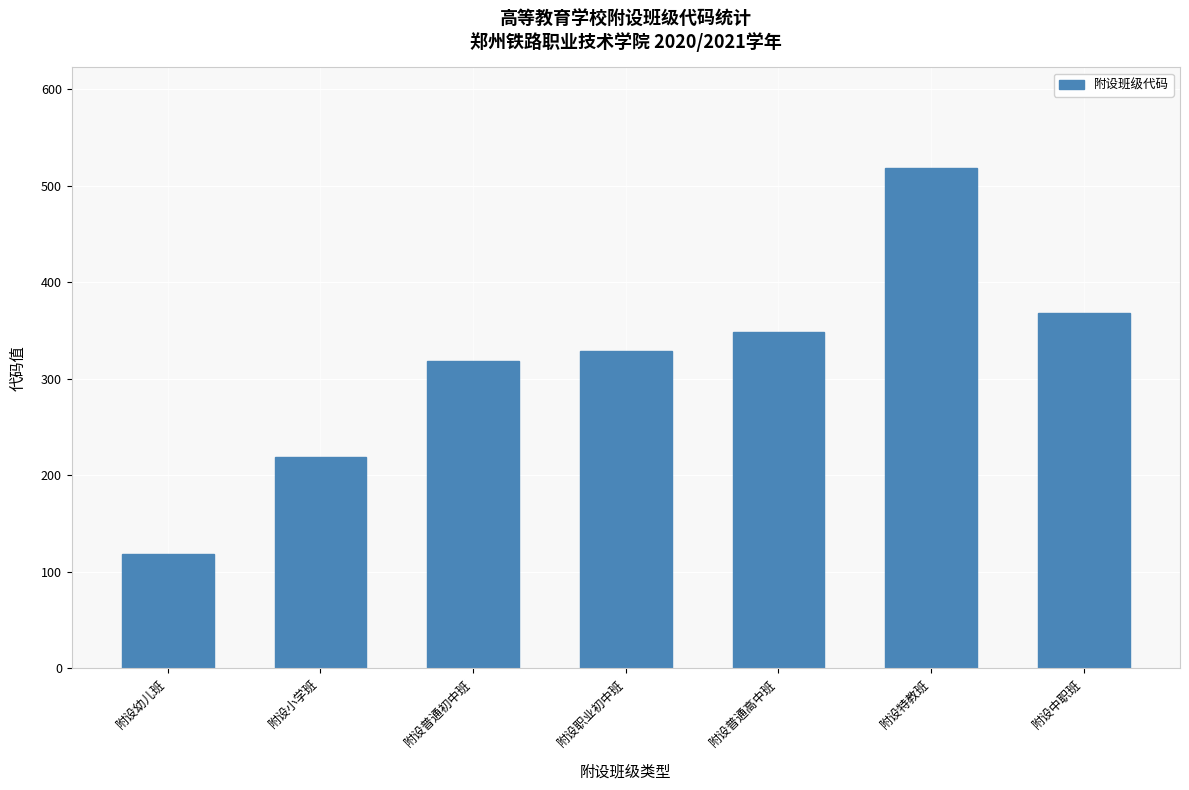

What value does the data have at 附设普通高中班, to the nearest 50?

350